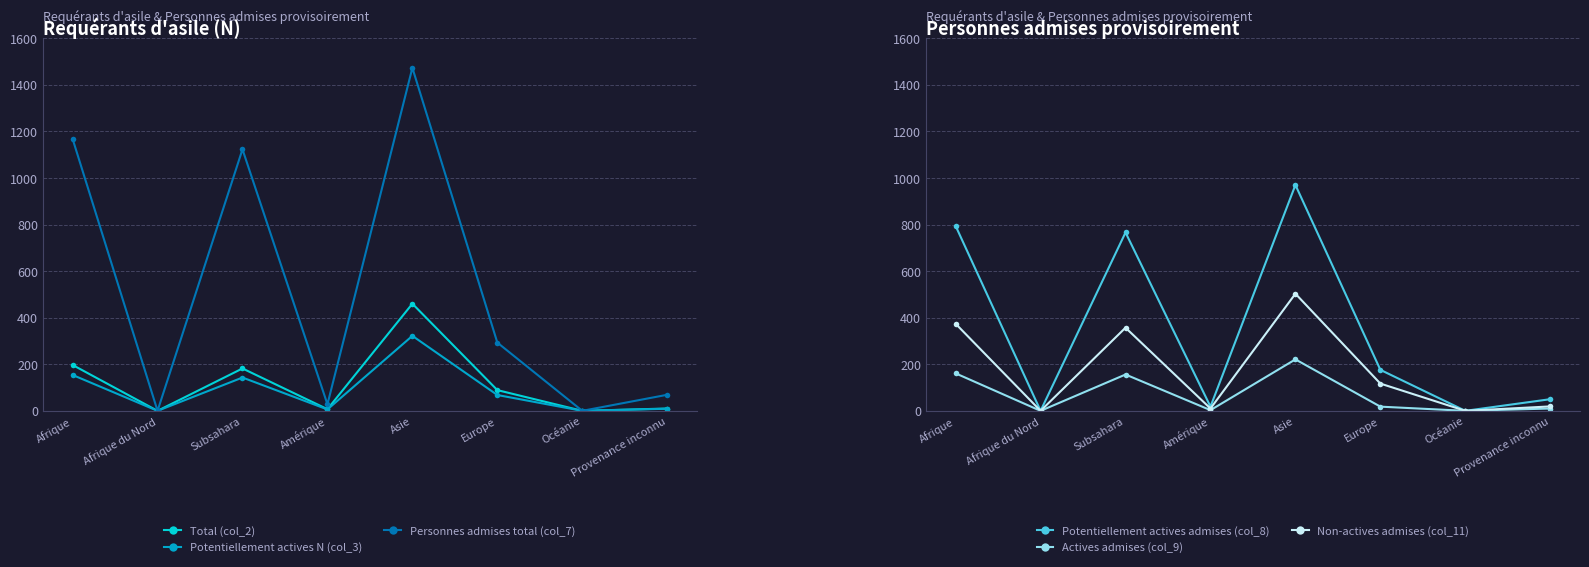

What are all the series names shown in the legend?

Total (col_2), Potentiellement actives N (col_3), Personnes admises total (col_7), Potentiellement actives admises (col_8), Actives admises (col_9), Non-actives admises (col_11)